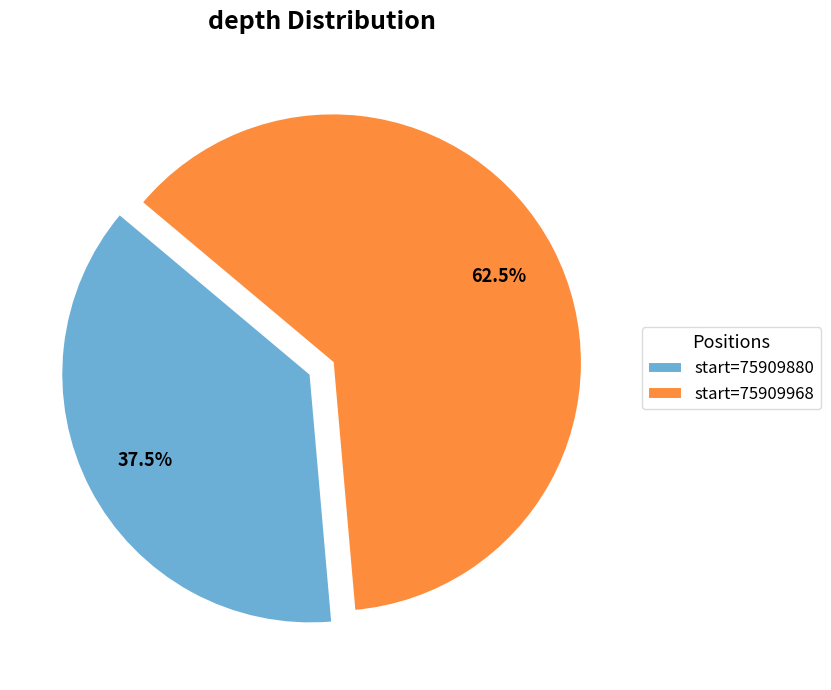

Combined, what portion of the pie is start=75909880 and start=75909968?

100.0%